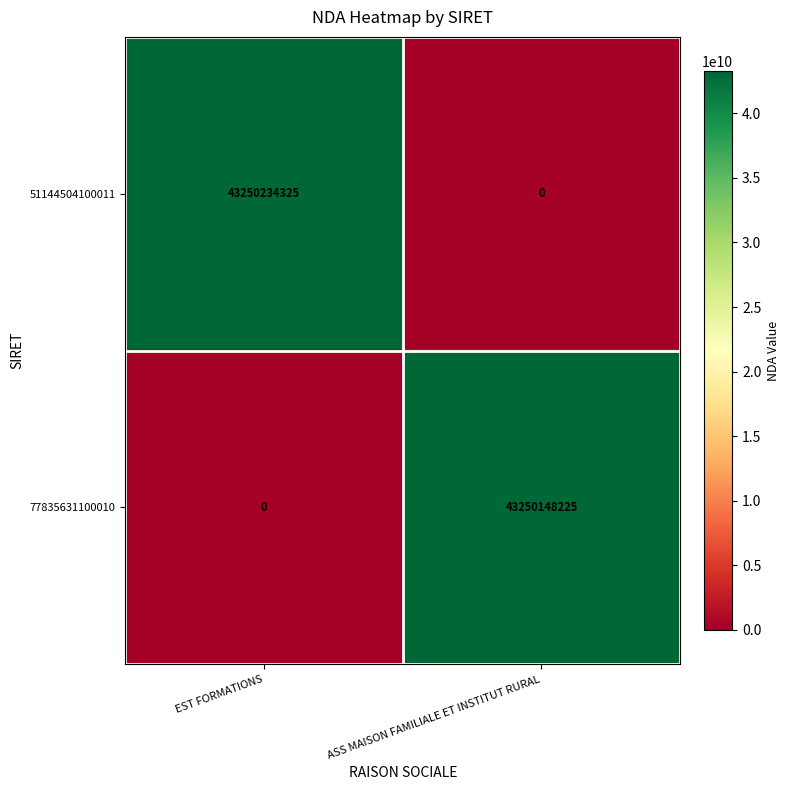

What is the greatest value displayed?

43250234325